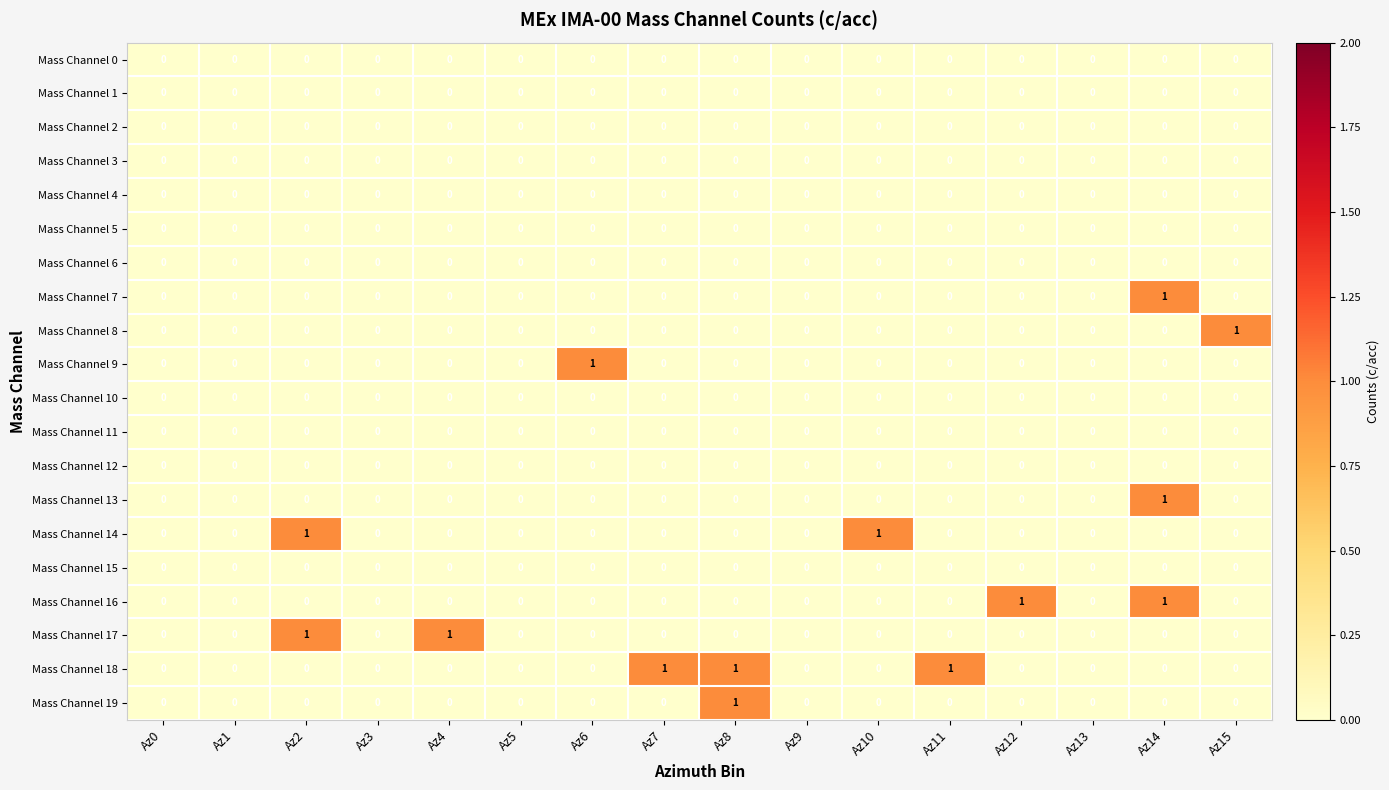

Count the Mass Channel 13 values in the range 0 to 1.

16